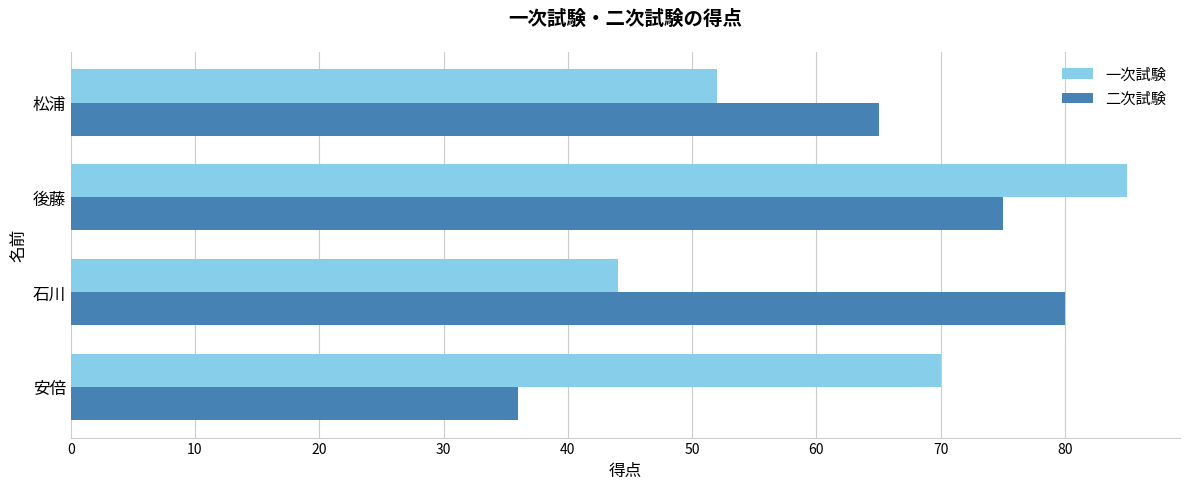

Rank the categories by 一次試験 value from highest to lowest.

後藤, 安倍, 松浦, 石川